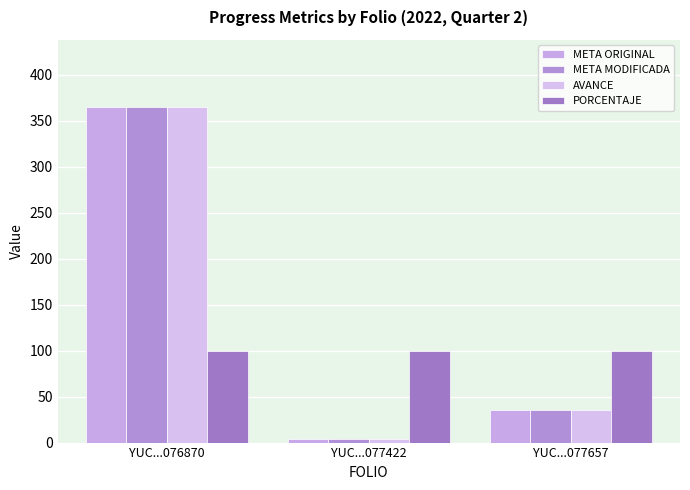

At which category is the sum across all series the highest?

YUC...076870